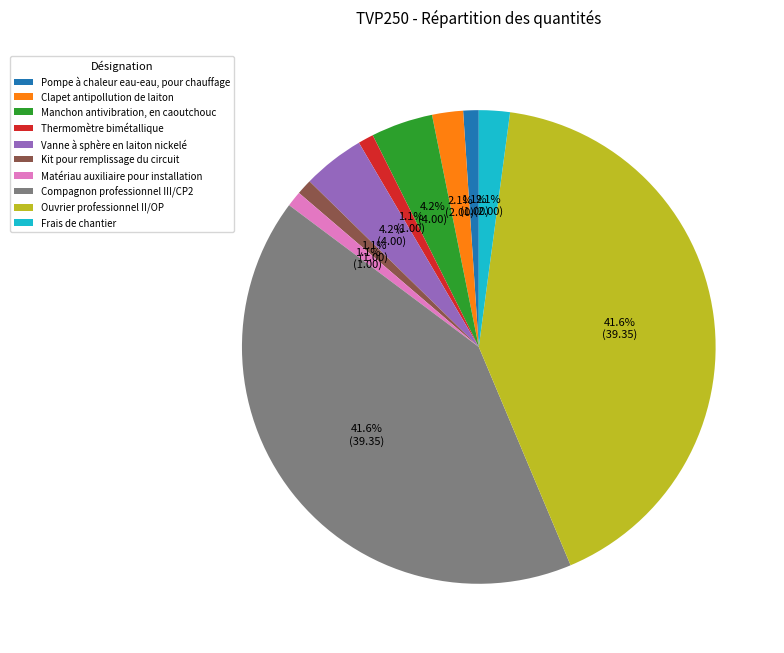

Is the sum of Kit pour remplissage du circuit and Manchon antivibration, en caoutchouc greater than half?

No